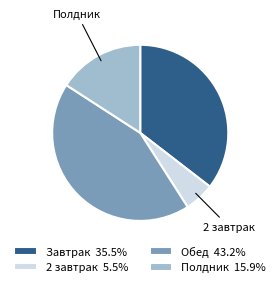

What is the ratio of the value at Полдник 15.9% to the value at Обед 43.2%?

0.4